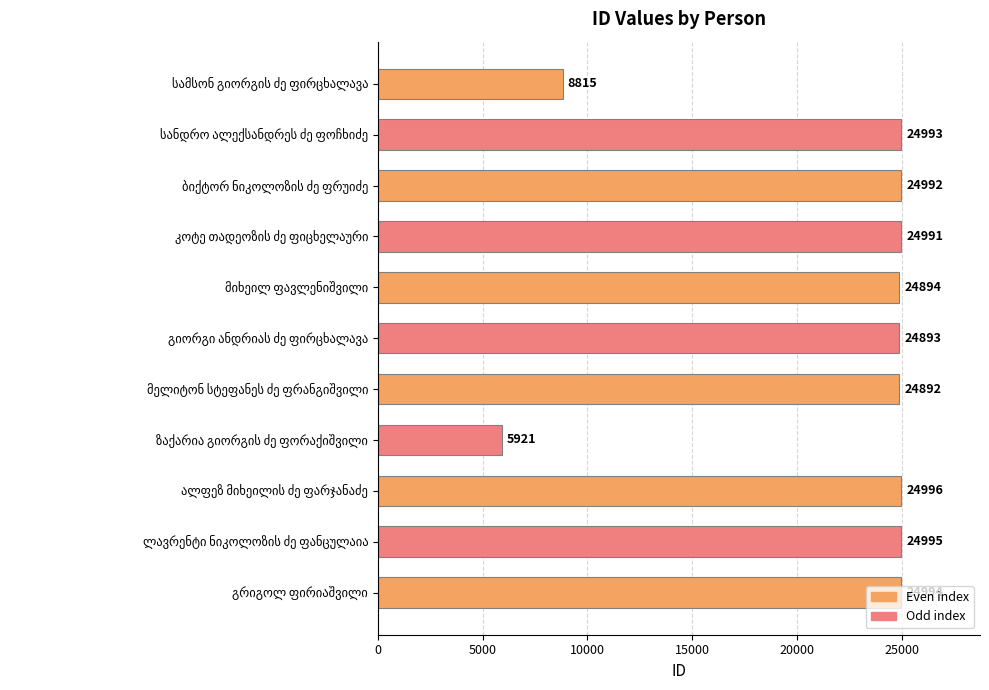

What is the greatest value displayed?

24996